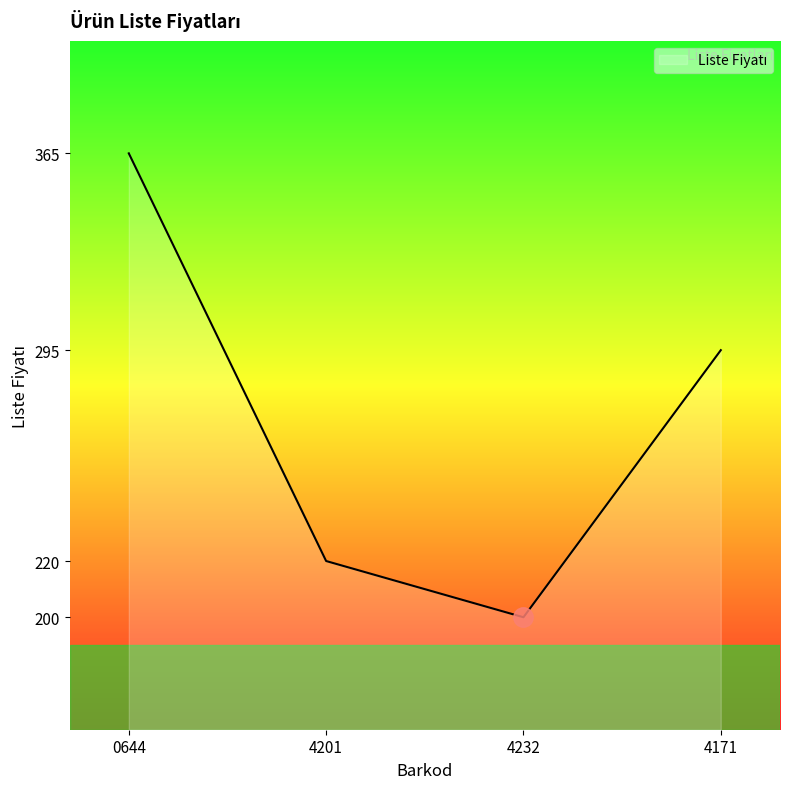

Rank the categories by value from lowest to highest.

4232, 4201, 4171, 0644